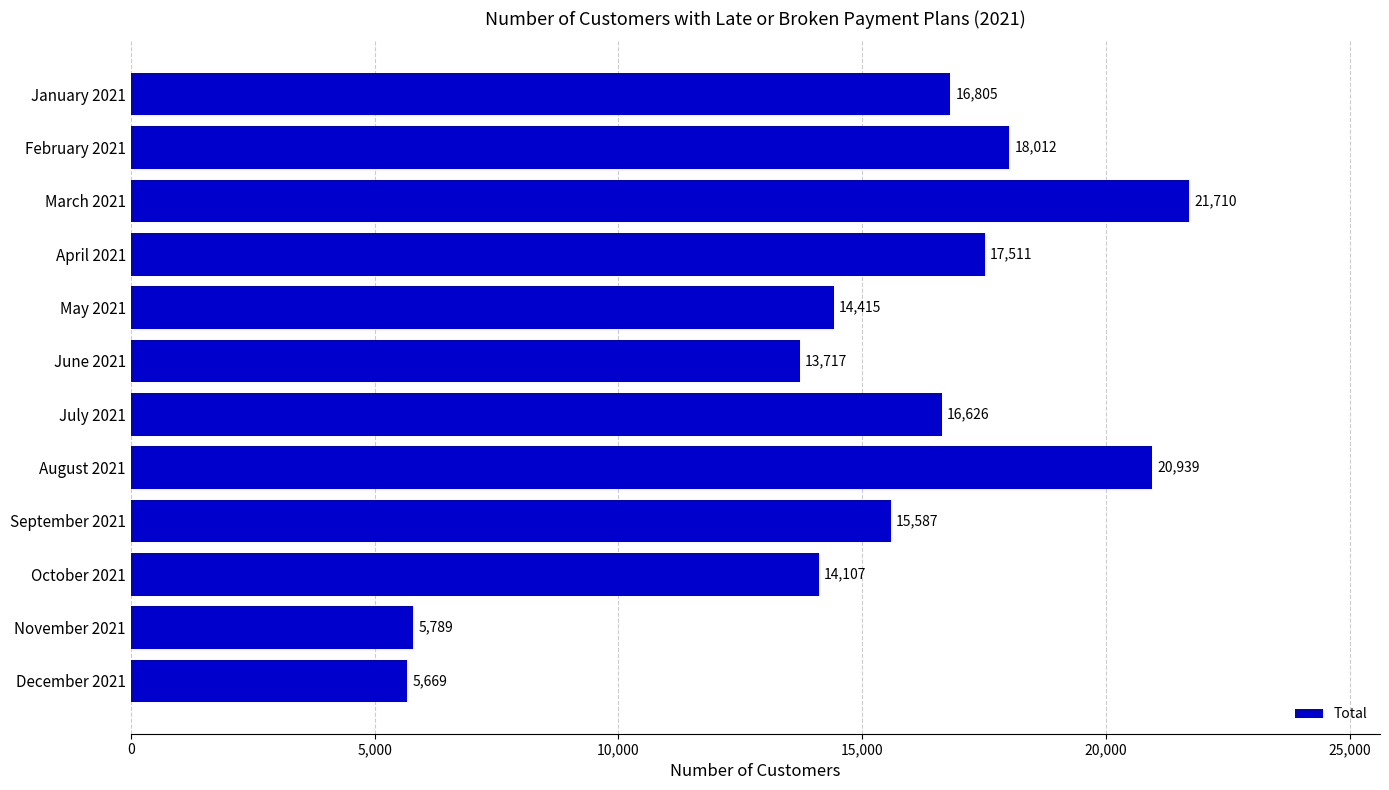

What is the approximate value at January 2021?

16805